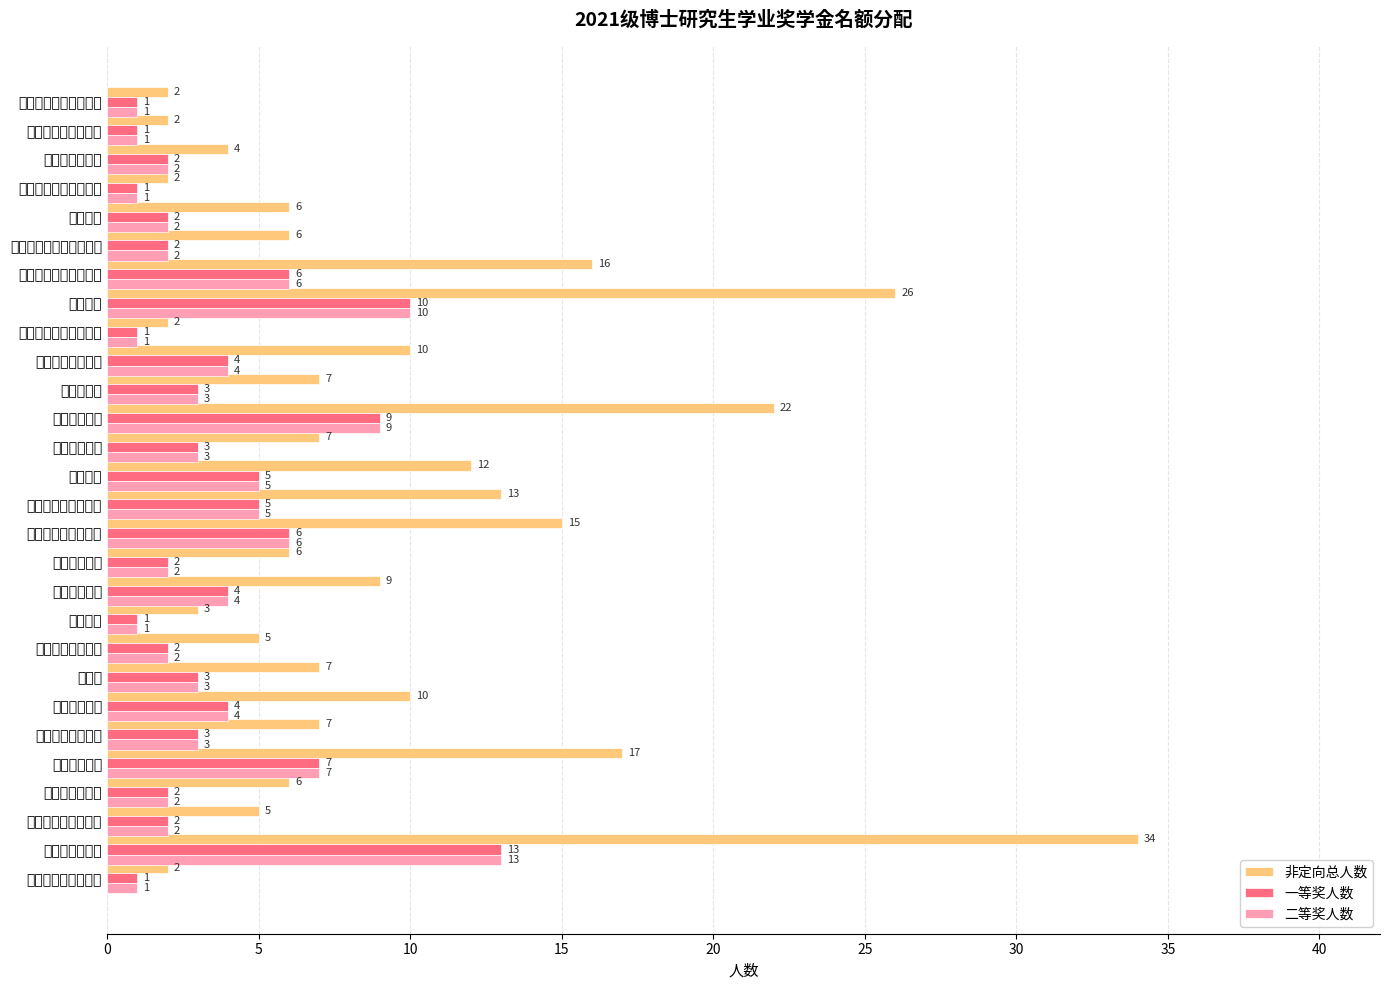

What is the minimum value shown in the chart?

1